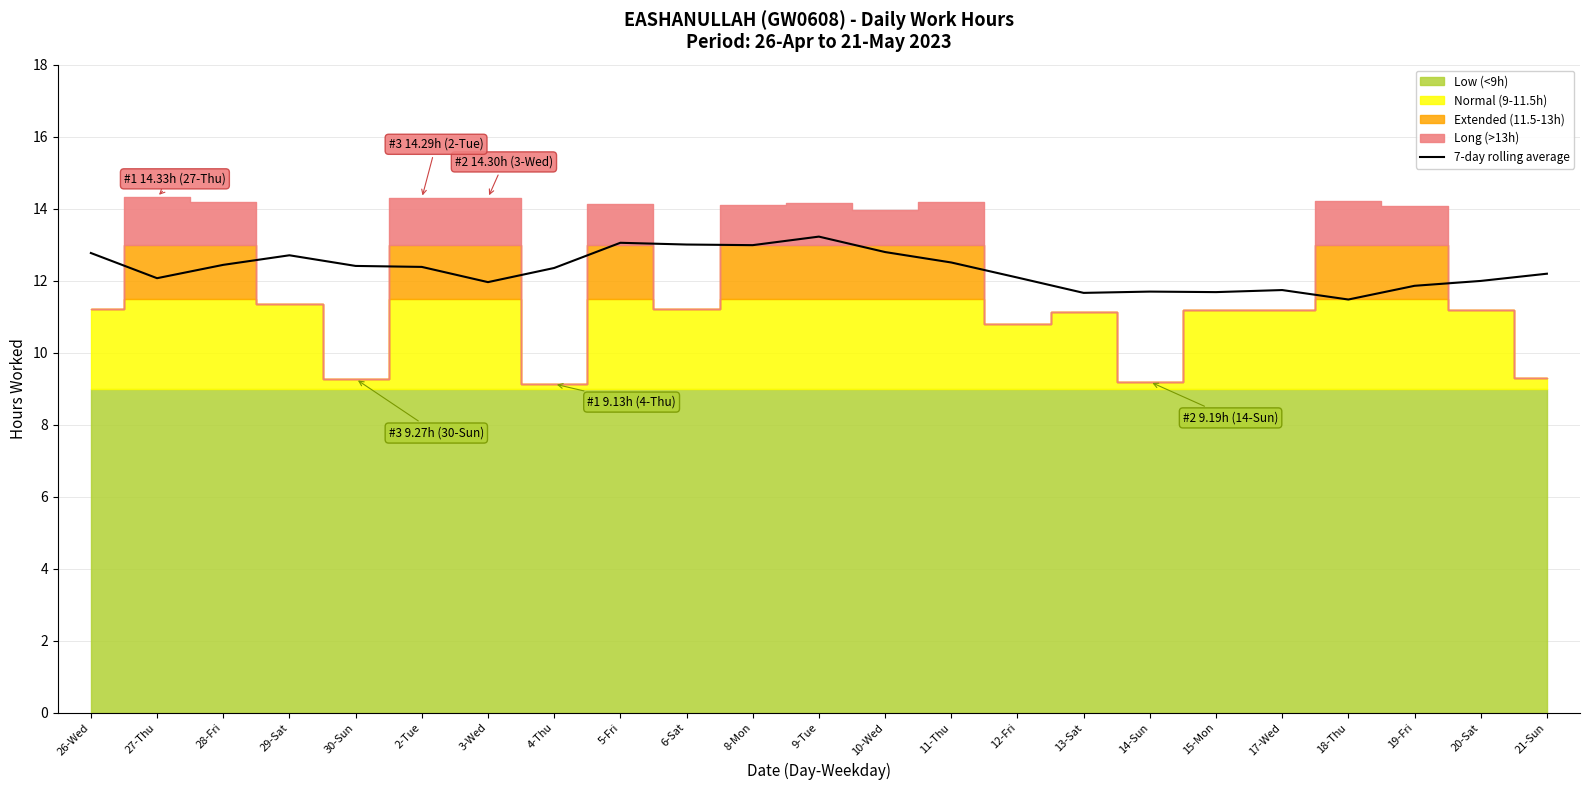

How many lines are shown in the chart?

1